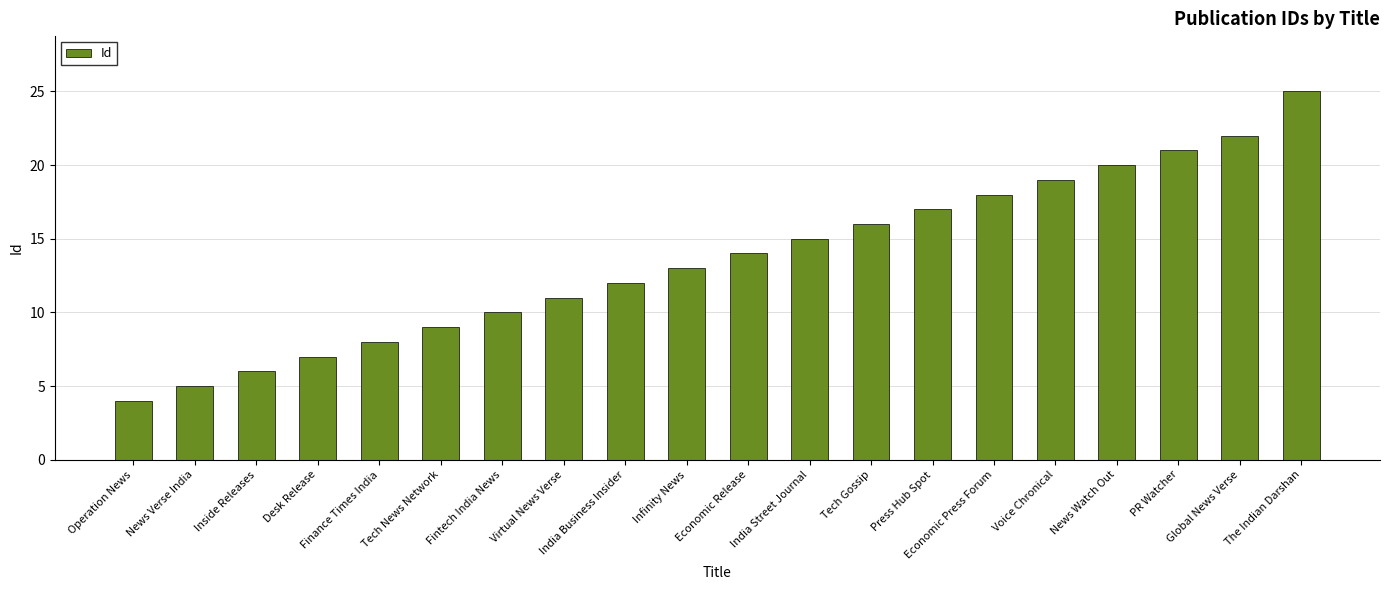

At which category does the chart reach its peak across all series?

The Indian Darshan